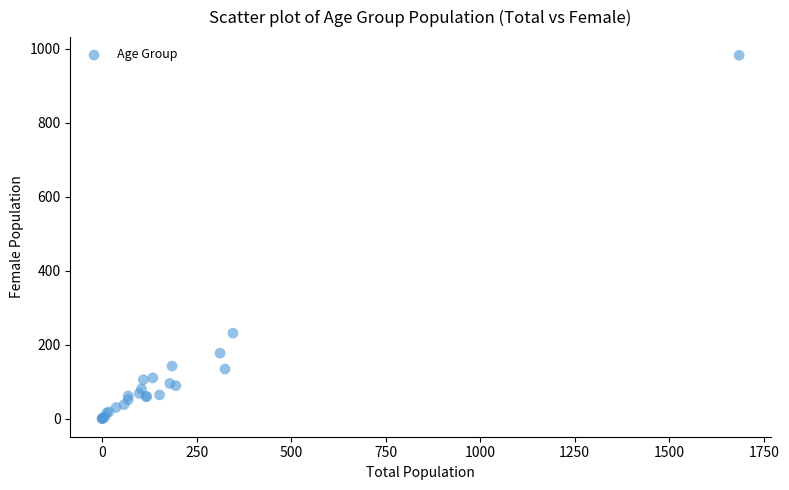

What Y value in the scatter plot is closest to 491?

231